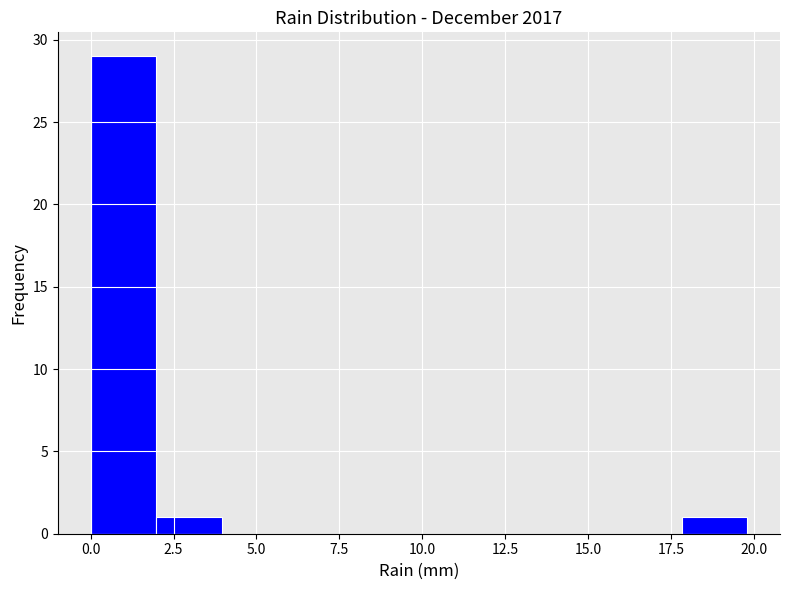

Around what value on the x-axis is the tallest bar? Give the approximate position of its centre, as read against the axis.

1.0